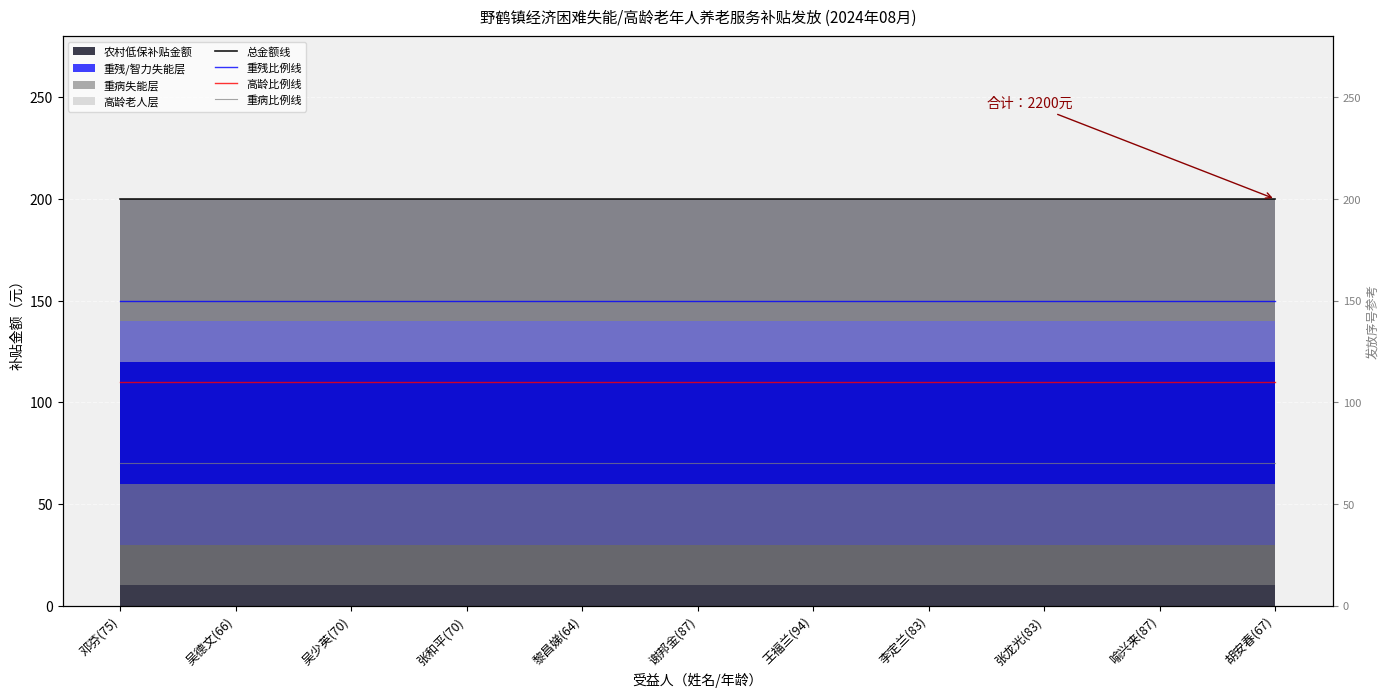

What is the total value across all series at 邓芬(75)?

530.0